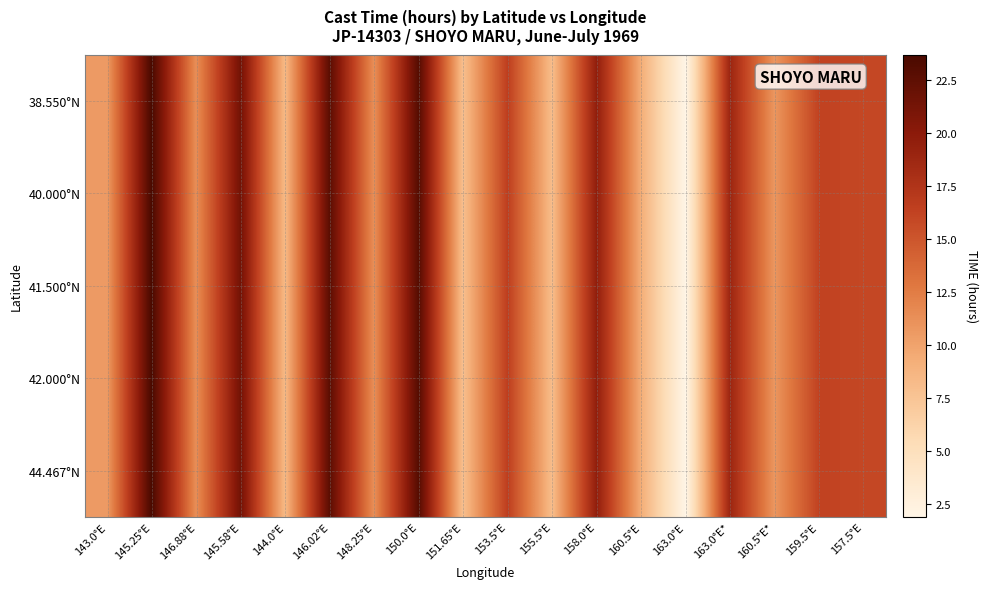

Reading right to left, list all the values displayed in this chart.

38.550°N: 157.5°E=15.9	159.5°E=16.3	160.5°E*=10.8	163.0°E*=18.9	163.0°E=1.9	160.5°E=9.3	158.0°E=19.6	155.5°E=8.1	153.5°E=16.6	151.65°E=7.9	150.0°E=23.0	148.25°E=11.2	146.02°E=22.7	144.0°E=8.4	145.58°E=21.4	146.88°E=11.3	145.25°E=23.7	143.0°E=10.5
40.000°N: 157.5°E=15.9	159.5°E=16.3	160.5°E*=10.8	163.0°E*=18.9	163.0°E=1.9	160.5°E=9.3	158.0°E=19.6	155.5°E=8.1	153.5°E=16.6	151.65°E=7.9	150.0°E=23.0	148.25°E=11.2	146.02°E=22.7	144.0°E=8.4	145.58°E=21.4	146.88°E=11.3	145.25°E=23.7	143.0°E=10.5
41.500°N: 157.5°E=15.9	159.5°E=16.3	160.5°E*=10.8	163.0°E*=18.9	163.0°E=1.9	160.5°E=9.3	158.0°E=19.6	155.5°E=8.1	153.5°E=16.6	151.65°E=7.9	150.0°E=23.0	148.25°E=11.2	146.02°E=22.7	144.0°E=8.4	145.58°E=21.4	146.88°E=11.3	145.25°E=23.7	143.0°E=10.5
42.000°N: 157.5°E=15.9	159.5°E=16.3	160.5°E*=10.8	163.0°E*=18.9	163.0°E=1.9	160.5°E=9.3	158.0°E=19.6	155.5°E=8.1	153.5°E=16.6	151.65°E=7.9	150.0°E=23.0	148.25°E=11.2	146.02°E=22.7	144.0°E=8.4	145.58°E=21.4	146.88°E=11.3	145.25°E=23.7	143.0°E=10.5
44.467°N: 157.5°E=15.9	159.5°E=16.3	160.5°E*=10.8	163.0°E*=18.9	163.0°E=1.9	160.5°E=9.3	158.0°E=19.6	155.5°E=8.1	153.5°E=16.6	151.65°E=7.9	150.0°E=23.0	148.25°E=11.2	146.02°E=22.7	144.0°E=8.4	145.58°E=21.4	146.88°E=11.3	145.25°E=23.7	143.0°E=10.5